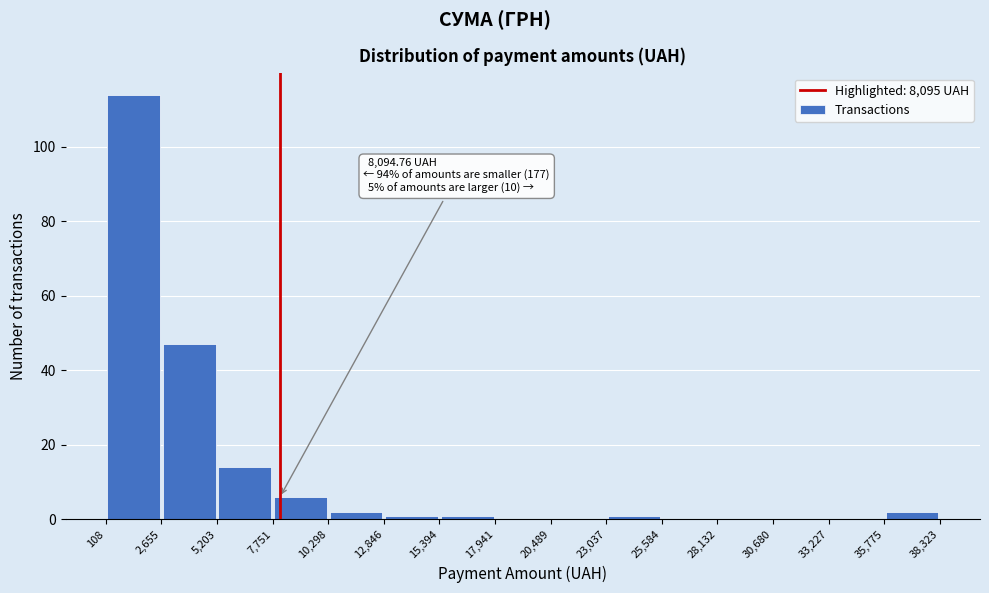

Over which range of the x-axis is the bar tallest?

108 to 2,655